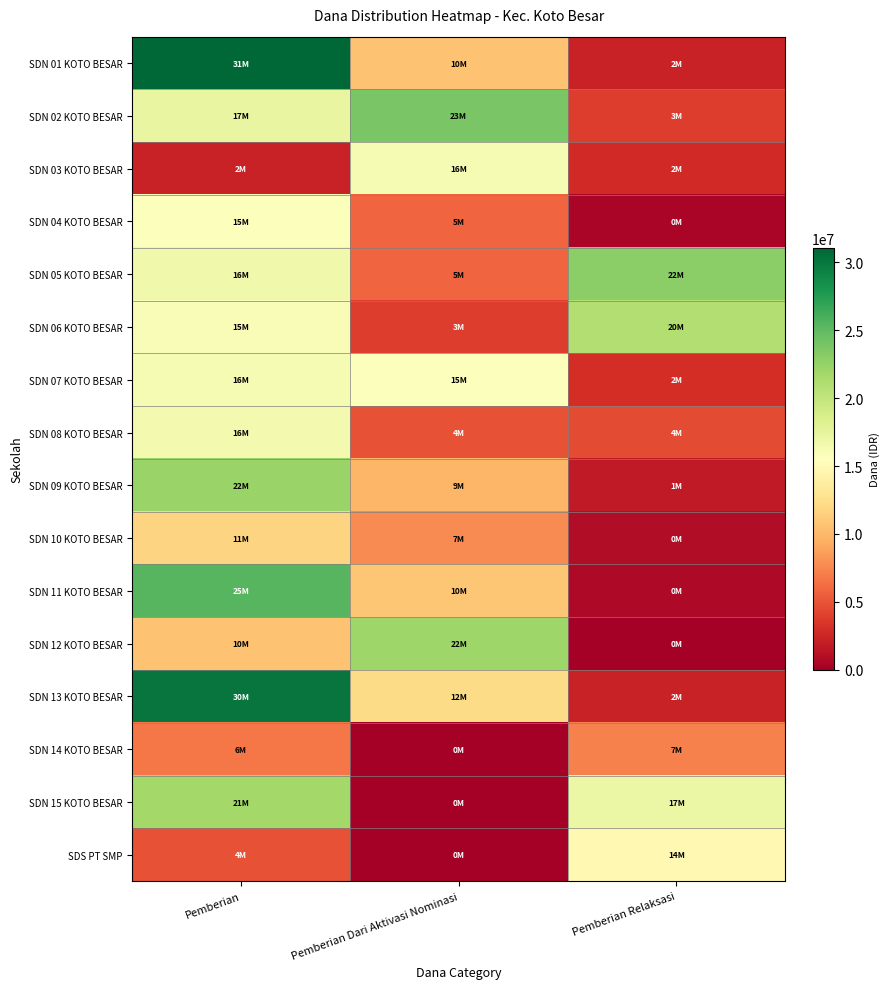

What is the spread (max minus min) of values at Pemberian Relaksasi?

22950000